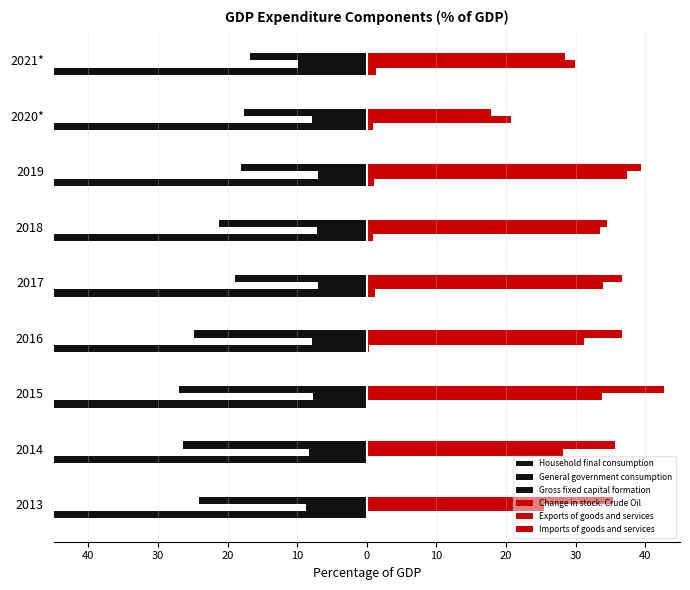

Which series has the largest range (max minus min)?

Imports of goods and services